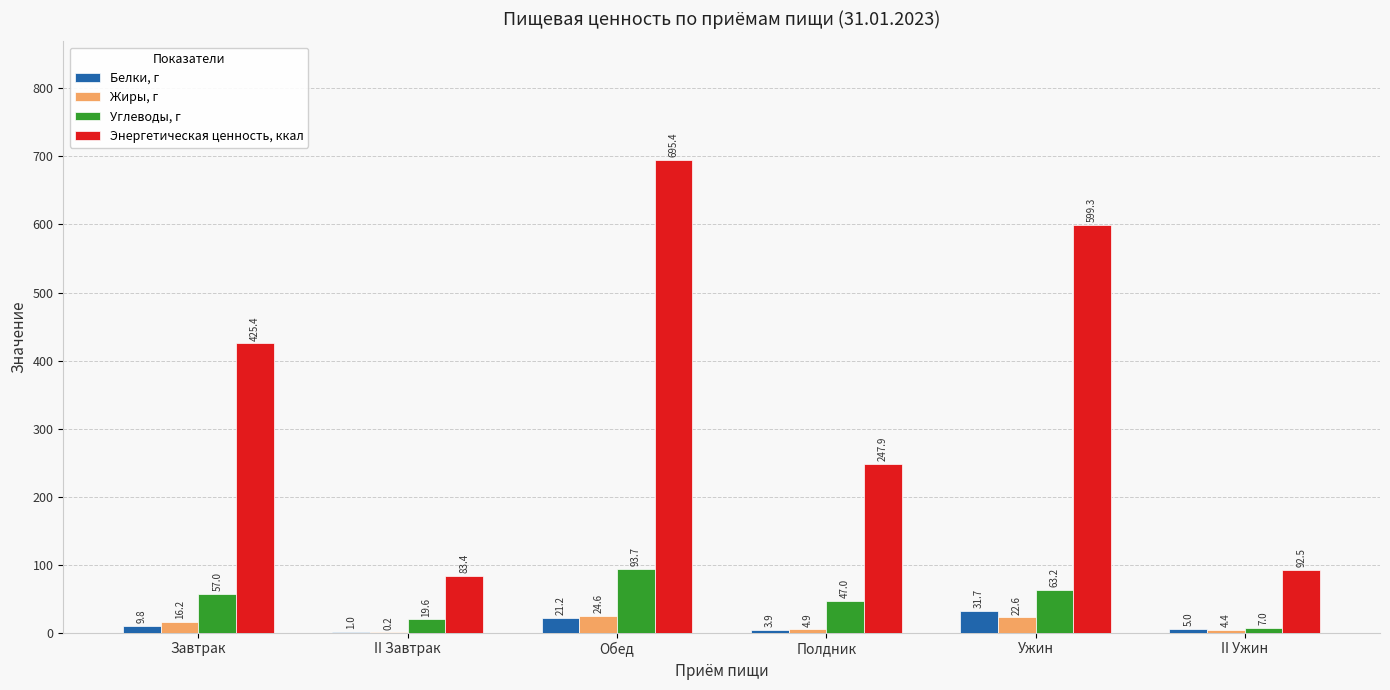

What value does the Жиры, г series have at Ужин?

22.6